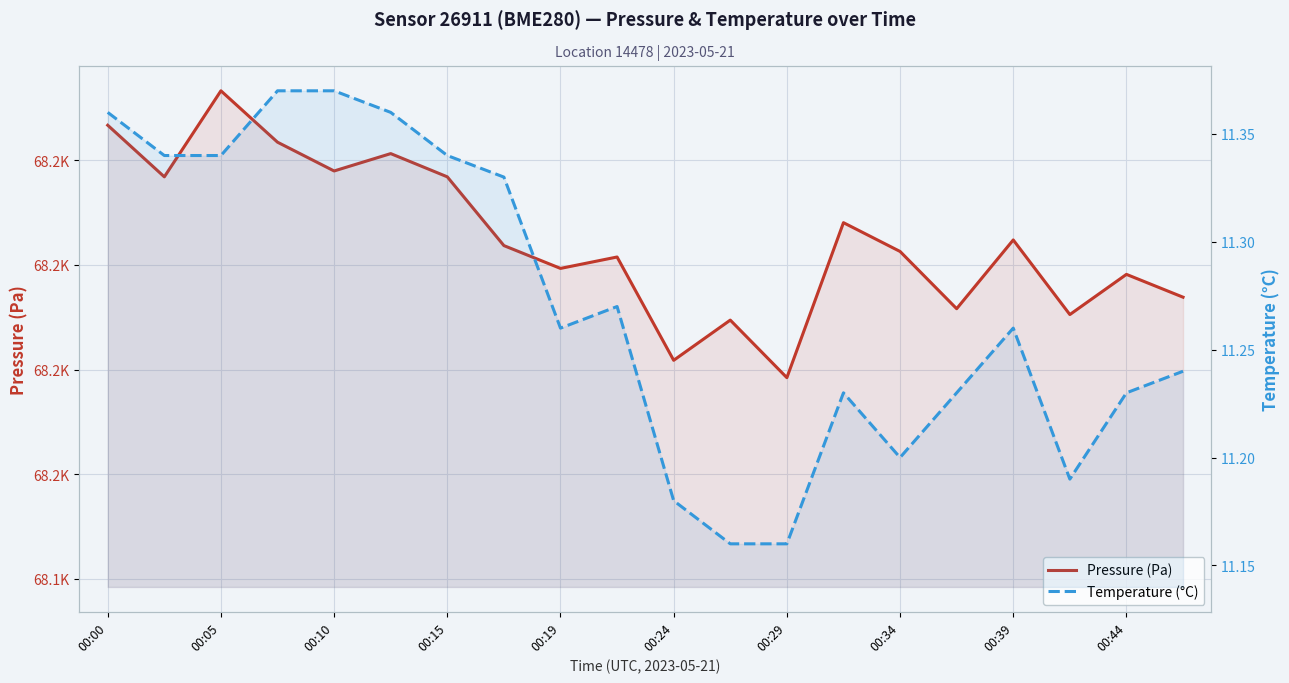

At how many categories does at least one series exceed 5556?

20